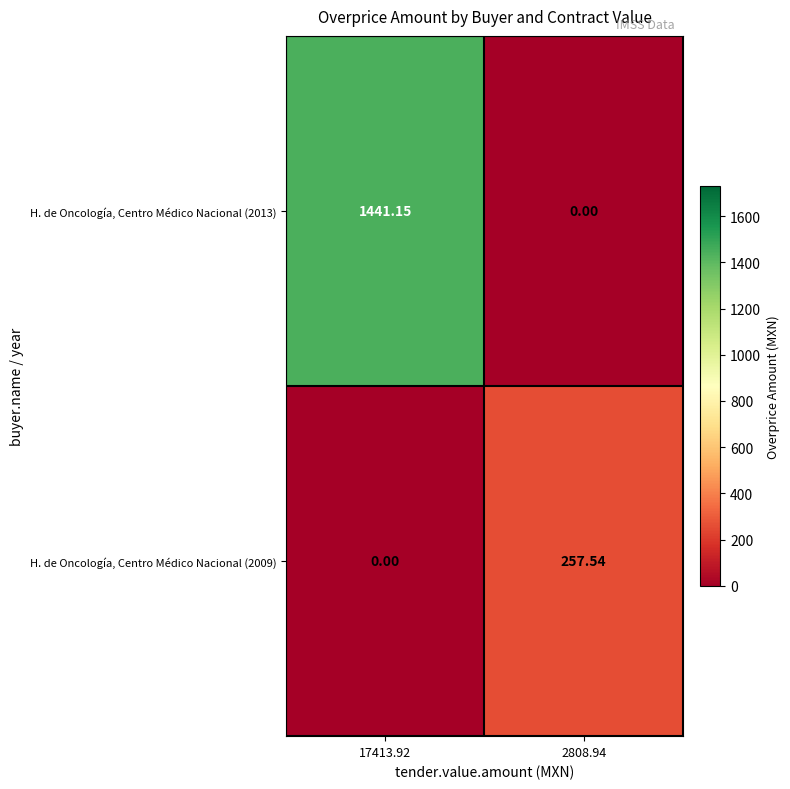

Is the value of H. de Oncología, Centro Médico Nacional (2013) at 2808.94 greater than the value of H. de Oncología, Centro Médico Nacional (2009) at 2808.94?

No